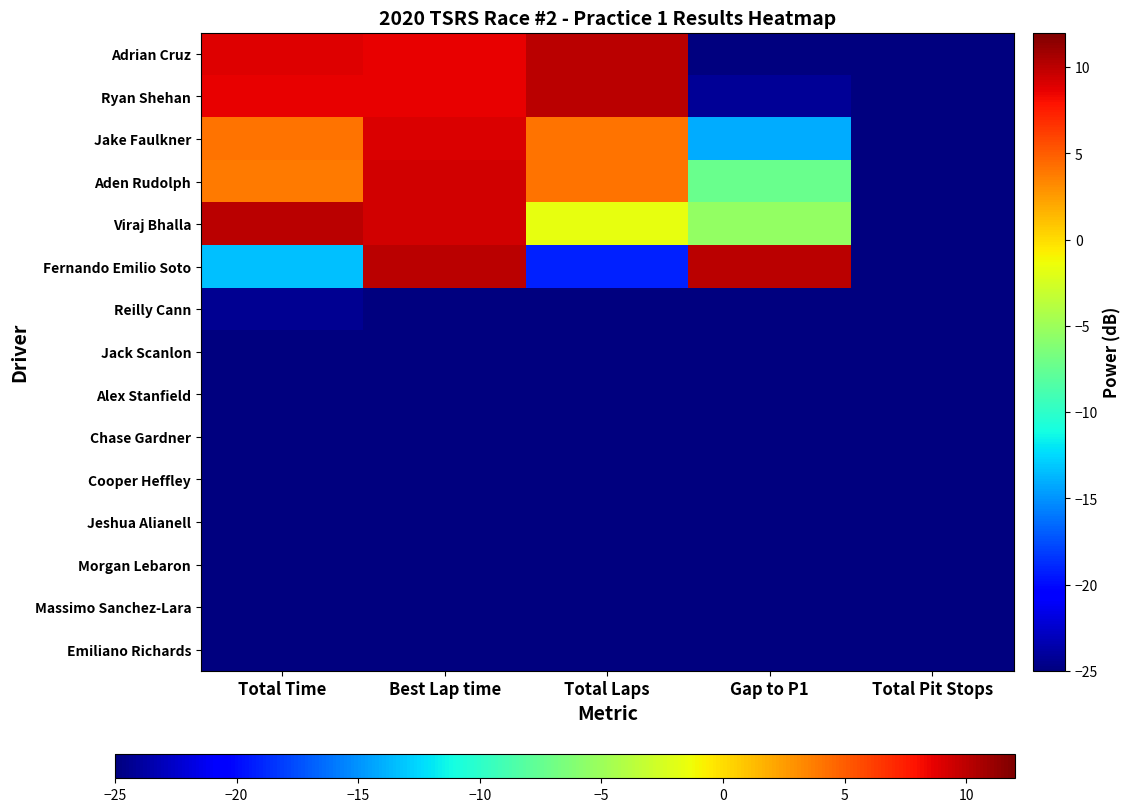

Between Best Lap time and Total Laps, which series saw the biggest shift?

Fernando Emilio Soto